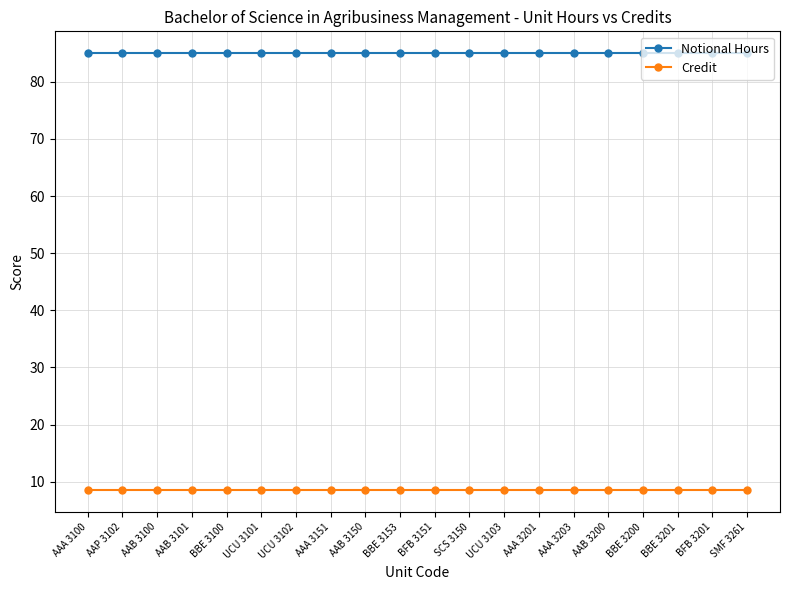

List the series in order of their peak value, lowest first.

Credit, Notional Hours